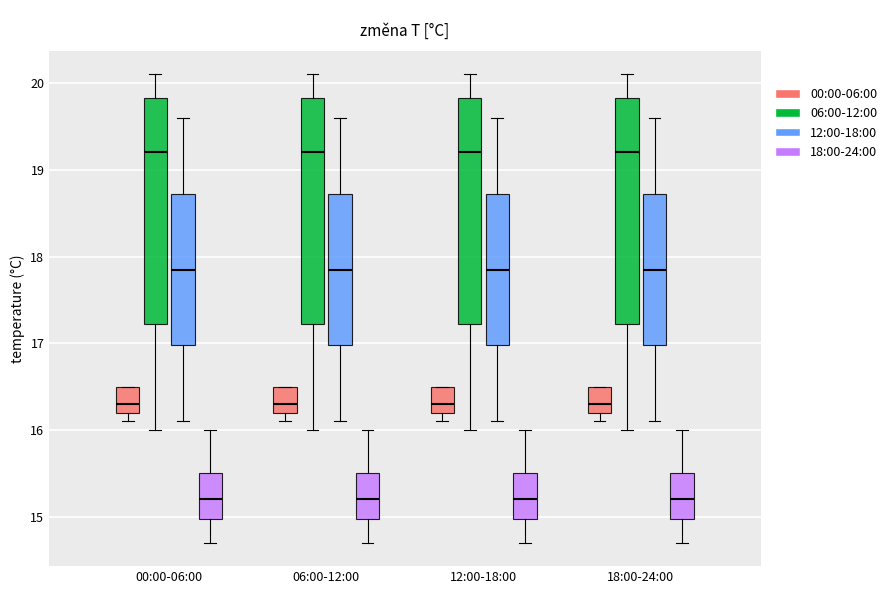

Reading left to right, read every box against the y-axis: the position of its median line, the range the box covers, and the ends of its whiskers. The values are not printed on the chart, so give them approximately, as read against the axis.

00:00-06:00 (00:00-06:00): median 16.3, box 16.2 to 16.5, whiskers 16.1 to 16.5
00:00-06:00 (06:00-12:00): median 19.2, box 17.2 to 19.8, whiskers 16.0 to 20.1
00:00-06:00 (12:00-18:00): median 17.9, box 17.0 to 18.7, whiskers 16.1 to 19.6
00:00-06:00 (18:00-24:00): median 15.2, box 15.0 to 15.5, whiskers 14.7 to 16.0
06:00-12:00 (00:00-06:00): median 16.3, box 16.2 to 16.5, whiskers 16.1 to 16.5
06:00-12:00 (06:00-12:00): median 19.2, box 17.2 to 19.8, whiskers 16.0 to 20.1
06:00-12:00 (12:00-18:00): median 17.9, box 17.0 to 18.7, whiskers 16.1 to 19.6
06:00-12:00 (18:00-24:00): median 15.2, box 15.0 to 15.5, whiskers 14.7 to 16.0
12:00-18:00 (00:00-06:00): median 16.3, box 16.2 to 16.5, whiskers 16.1 to 16.5
12:00-18:00 (06:00-12:00): median 19.2, box 17.2 to 19.8, whiskers 16.0 to 20.1
12:00-18:00 (12:00-18:00): median 17.9, box 17.0 to 18.7, whiskers 16.1 to 19.6
12:00-18:00 (18:00-24:00): median 15.2, box 15.0 to 15.5, whiskers 14.7 to 16.0
18:00-24:00 (00:00-06:00): median 16.3, box 16.2 to 16.5, whiskers 16.1 to 16.5
18:00-24:00 (06:00-12:00): median 19.2, box 17.2 to 19.8, whiskers 16.0 to 20.1
18:00-24:00 (12:00-18:00): median 17.9, box 17.0 to 18.7, whiskers 16.1 to 19.6
18:00-24:00 (18:00-24:00): median 15.2, box 15.0 to 15.5, whiskers 14.7 to 16.0